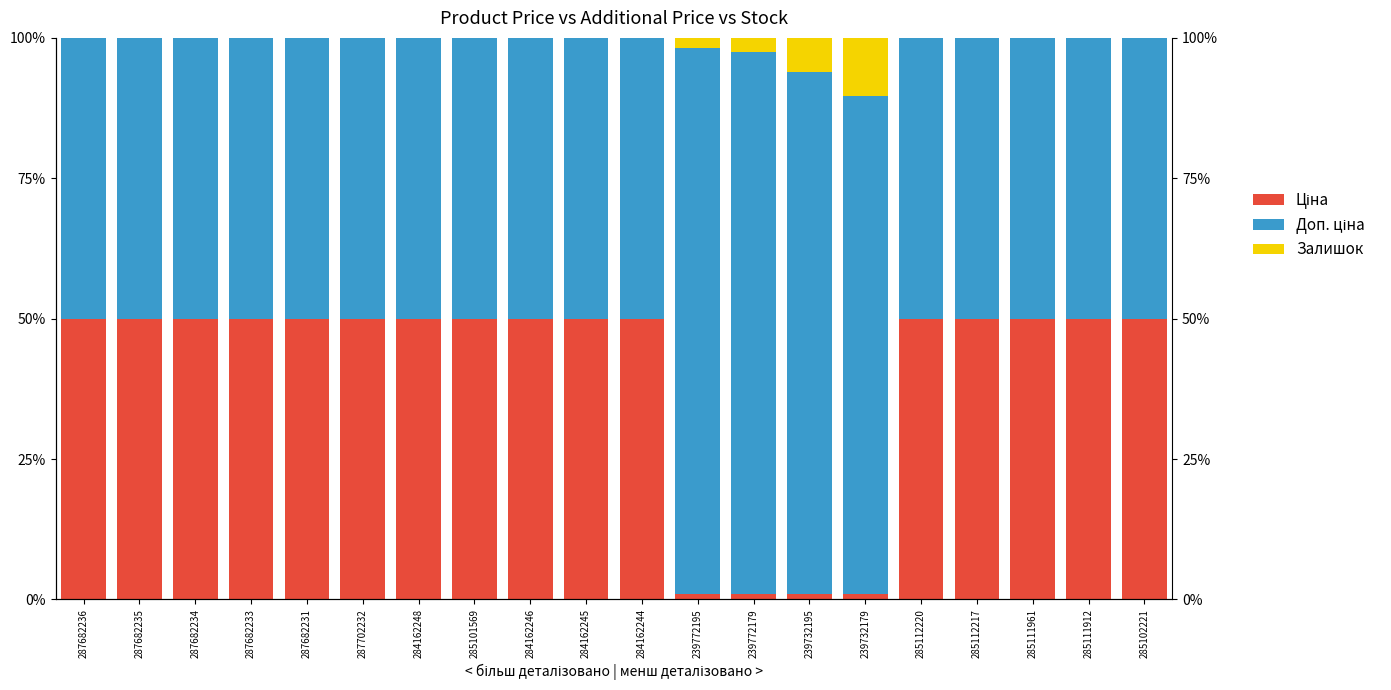

Which category has the highest value in the Залишок series?

239732179